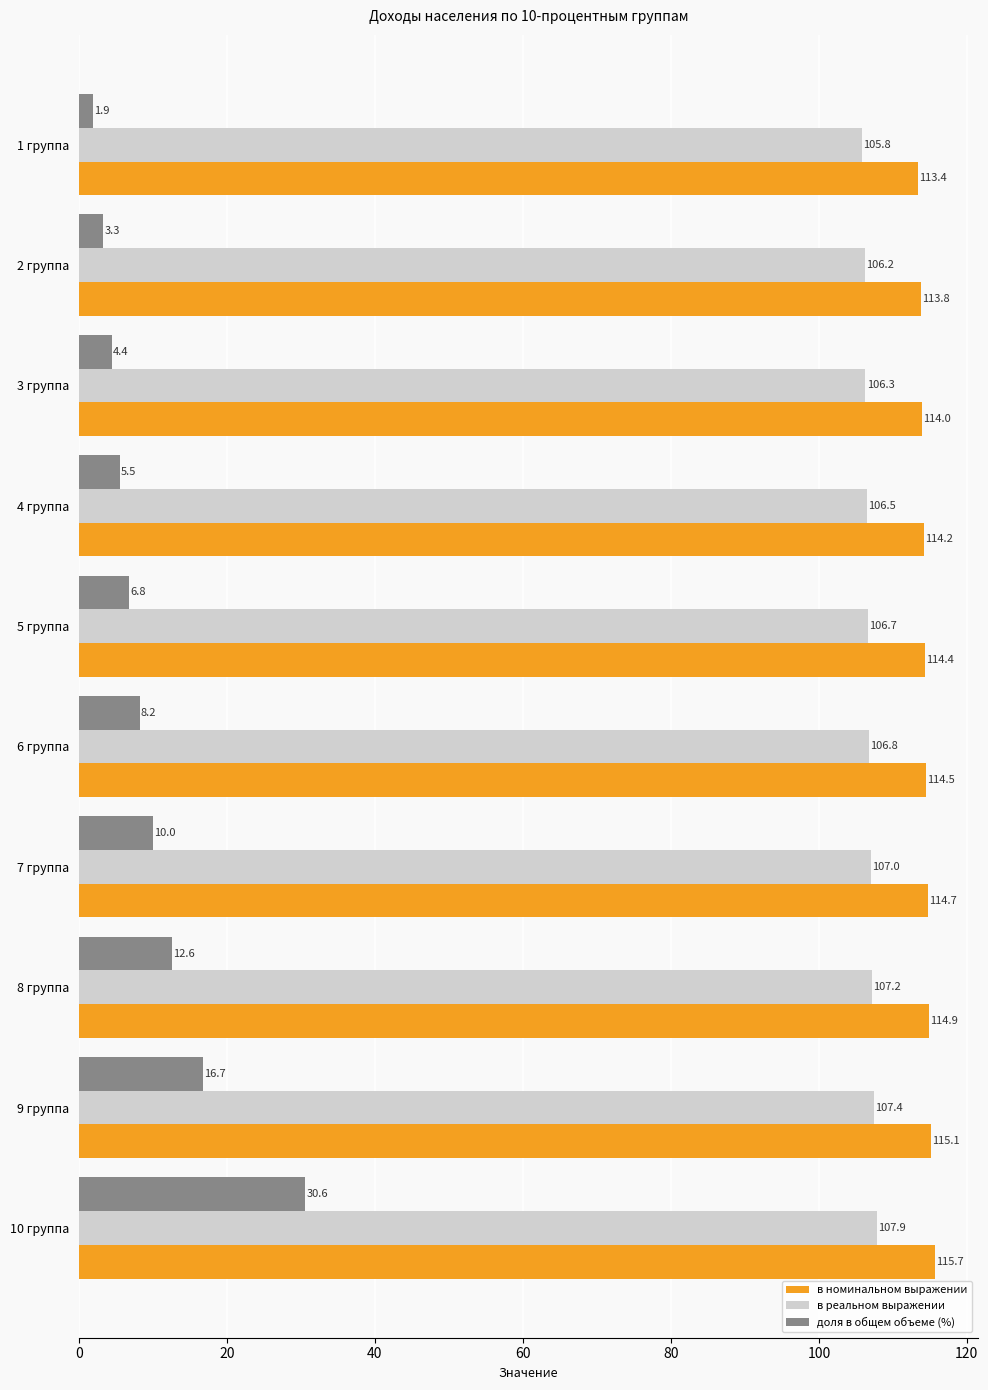

How many data points in в реальном выражении are less than 106?

1